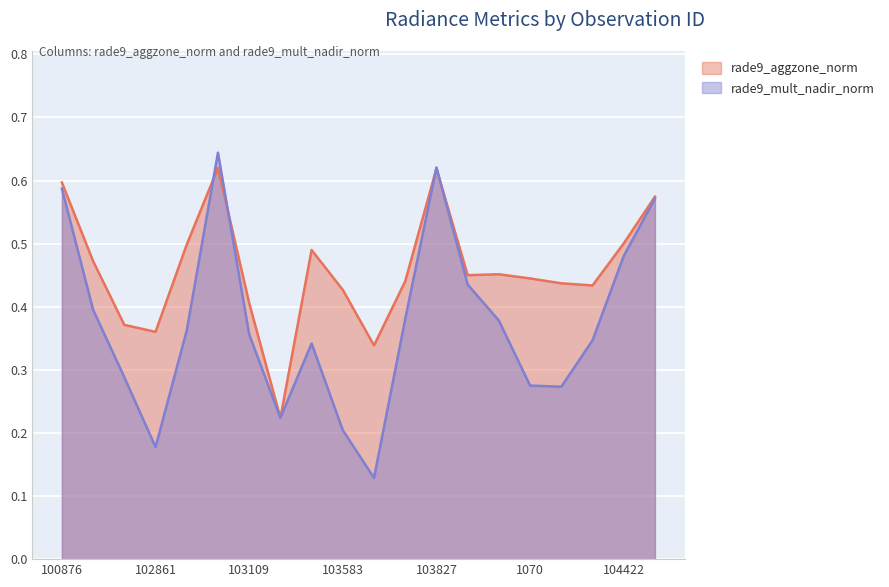

The value of rade9_mult_nadir_norm at 103109 is 0.4. True or false?

True